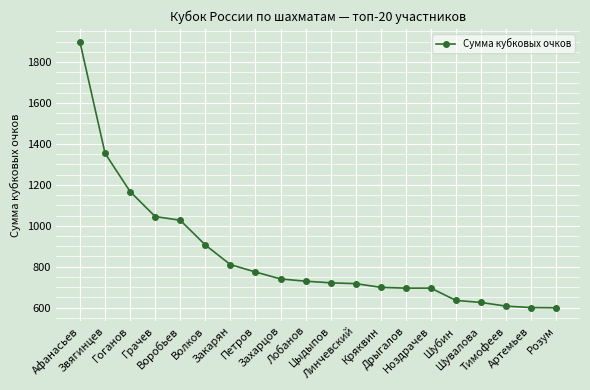

What is the difference between the second highest and minimum values?

755